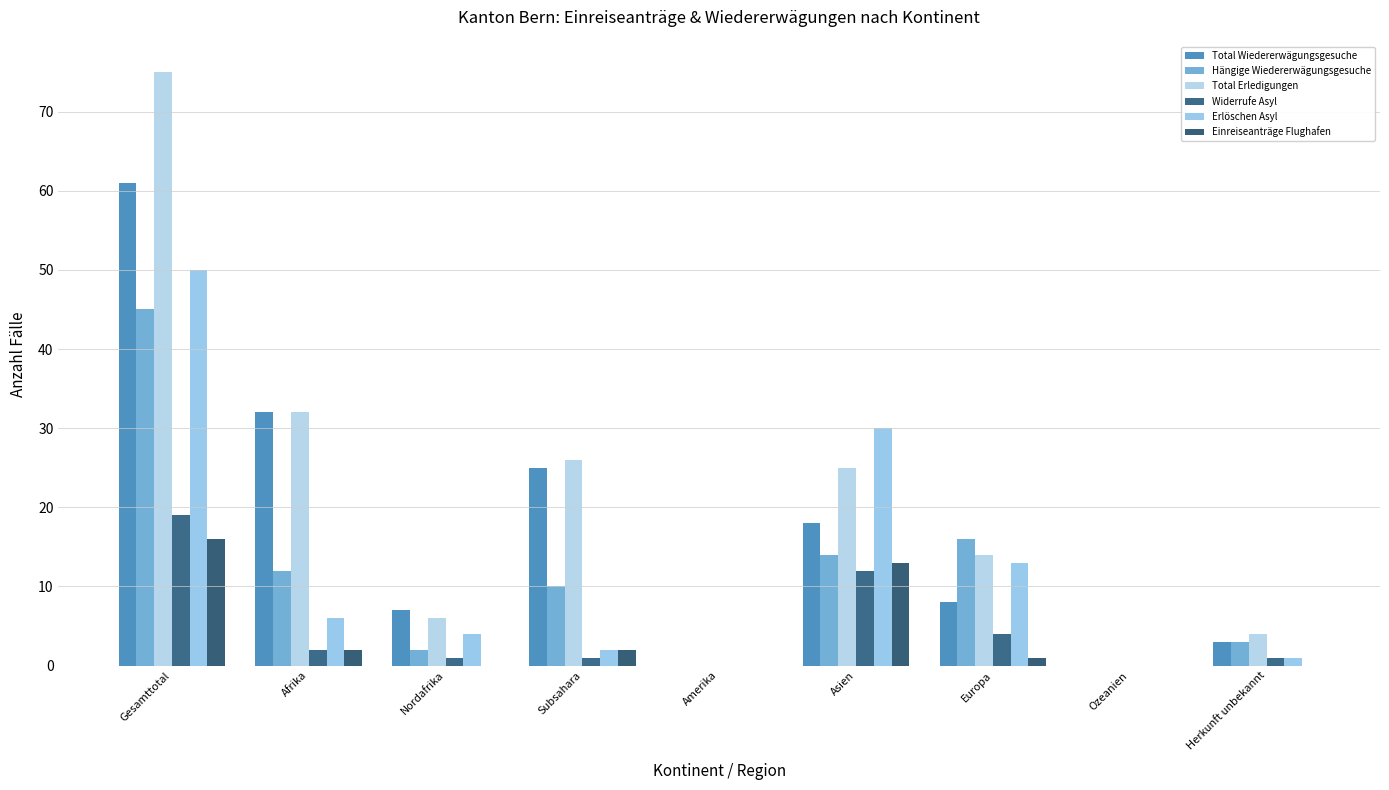

What is the label of the 7th bar from the right?

Nordafrika